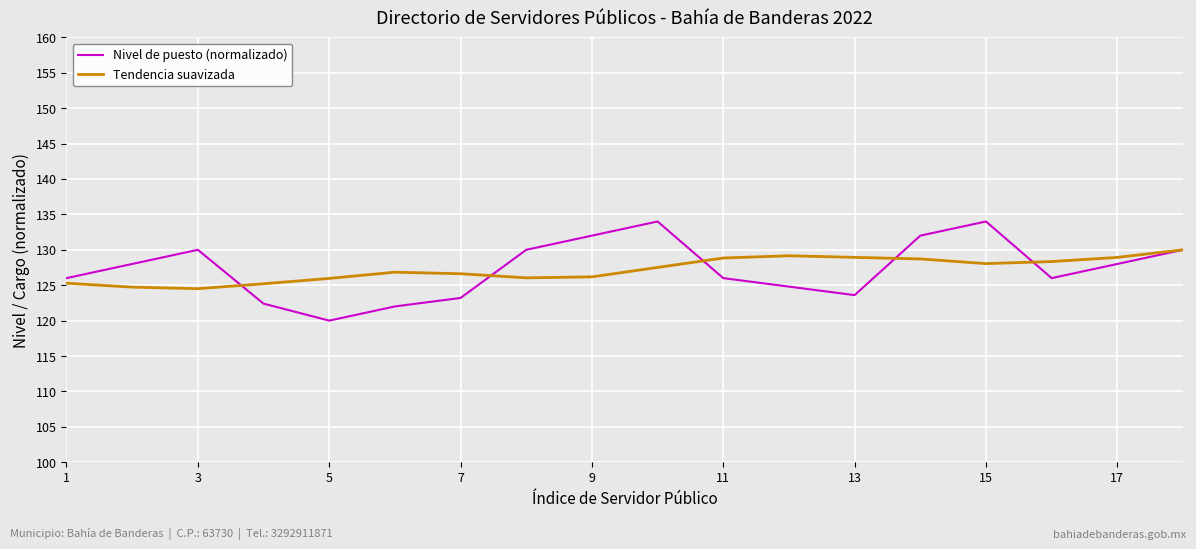

What is the maximum value for Nivel de puesto (normalizado)?

134.0